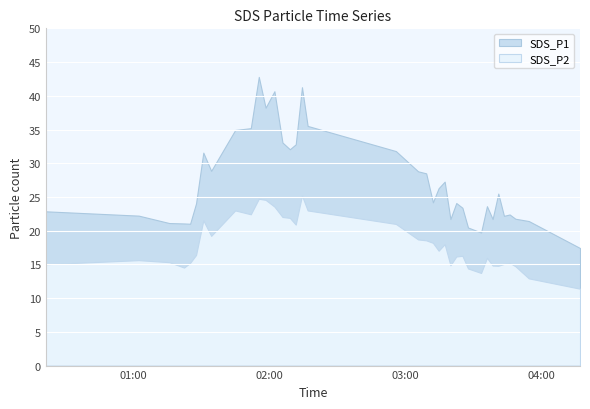

What is the average value of the SDS_P1 series?

27.3